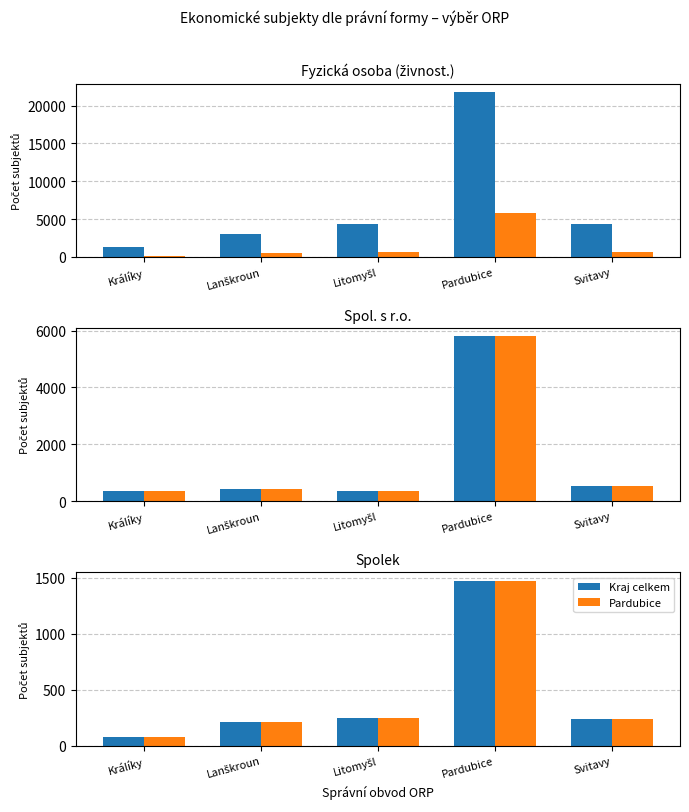

Rank the series by their maximum value, from highest to lowest.

Kraj celkem, Pardubice